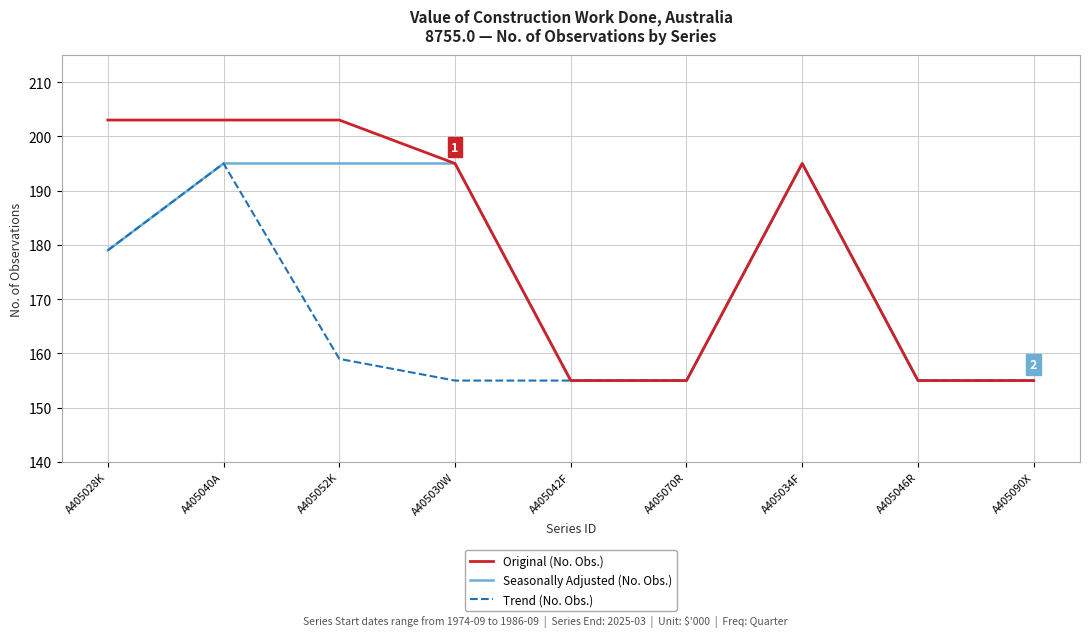

What is the difference between the highest and lowest values at A405052K?

44